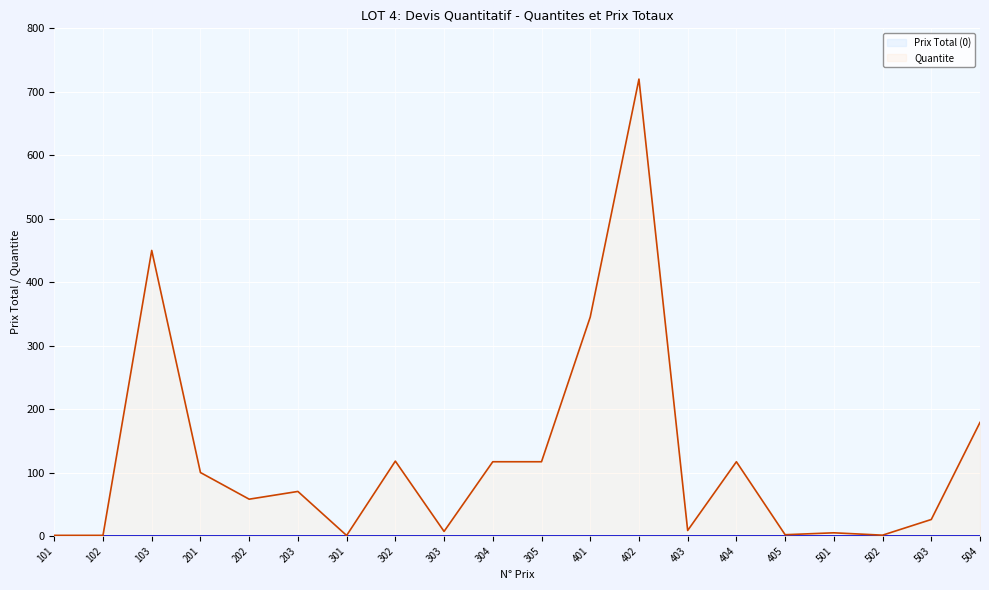

What is the difference between the maximum and minimum values?

719.2